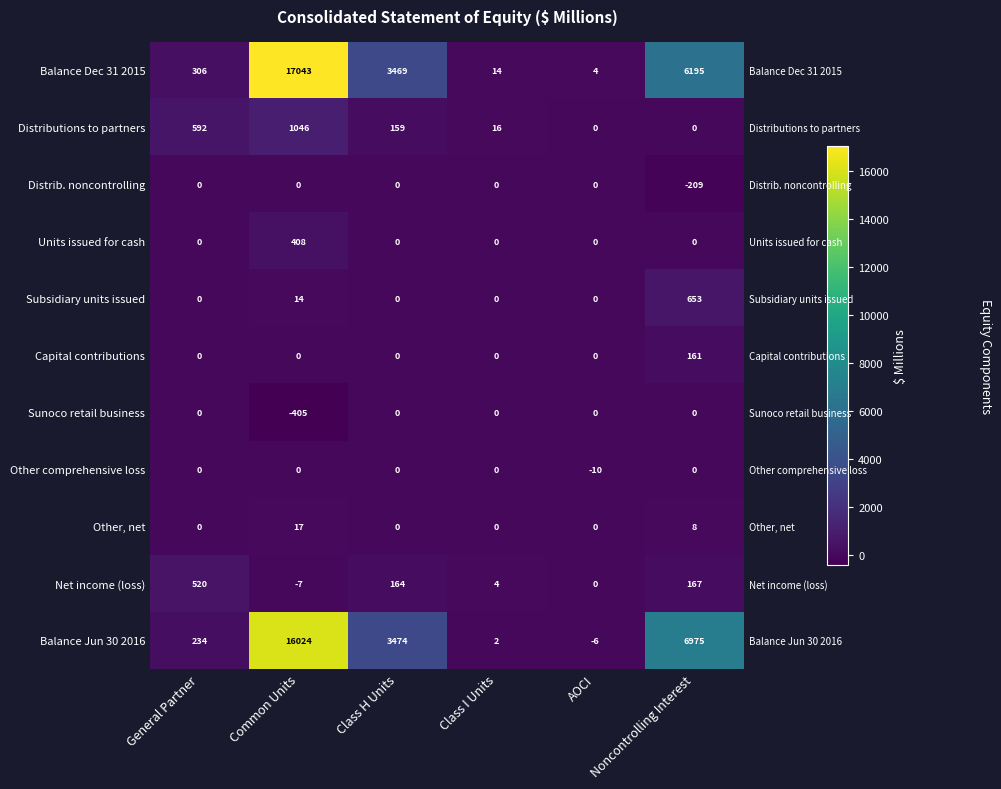

True or false: Distrib. noncontrolling has a value of -71 at General Partner.

False